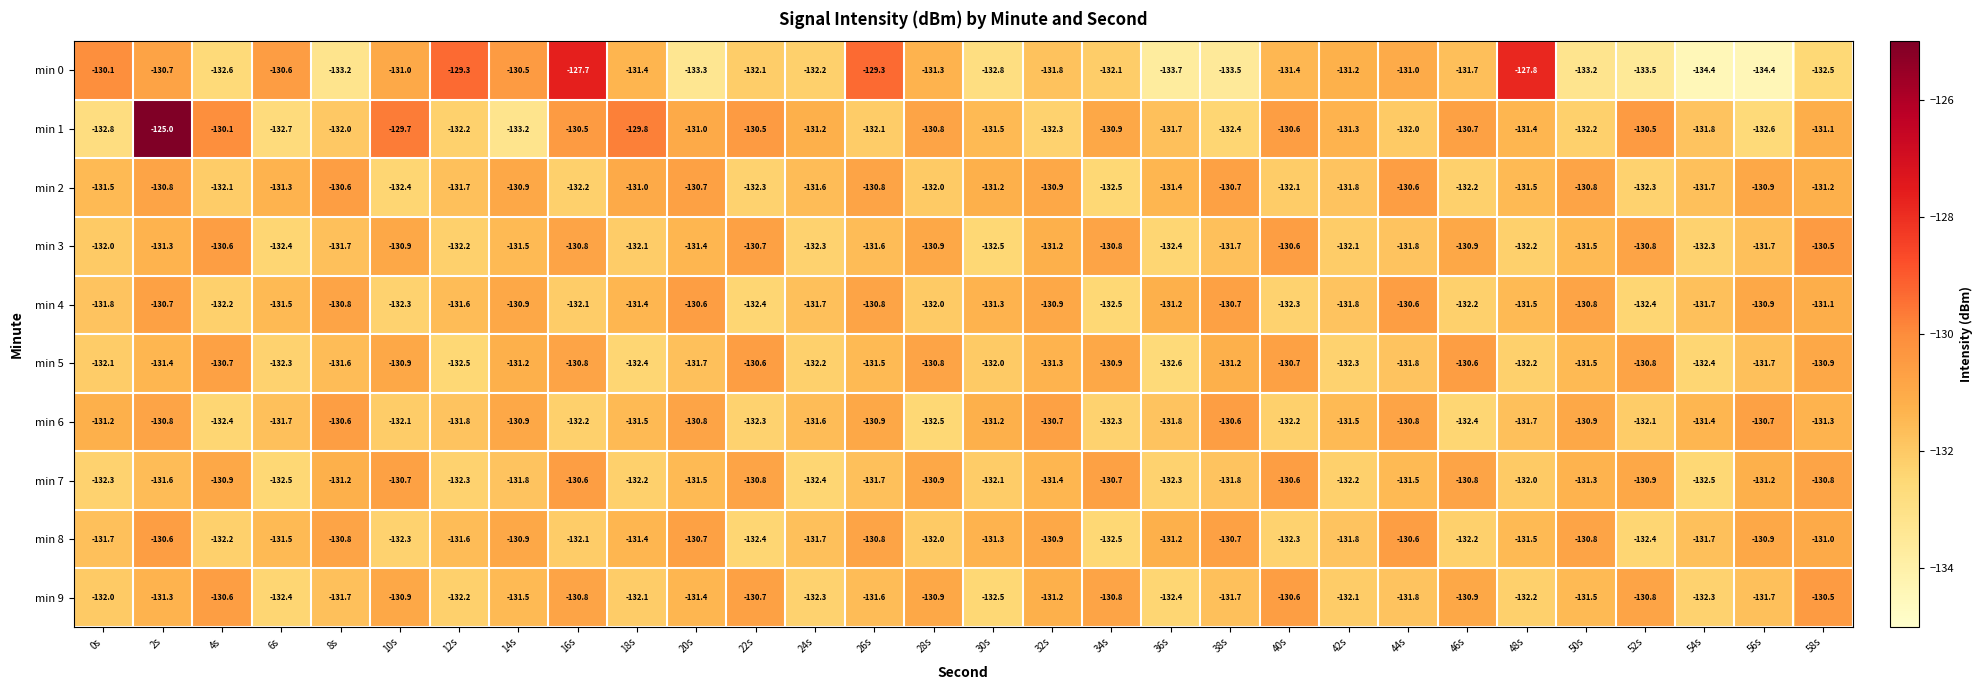

The value of min 3 at 42s is -132.1. True or false?

True